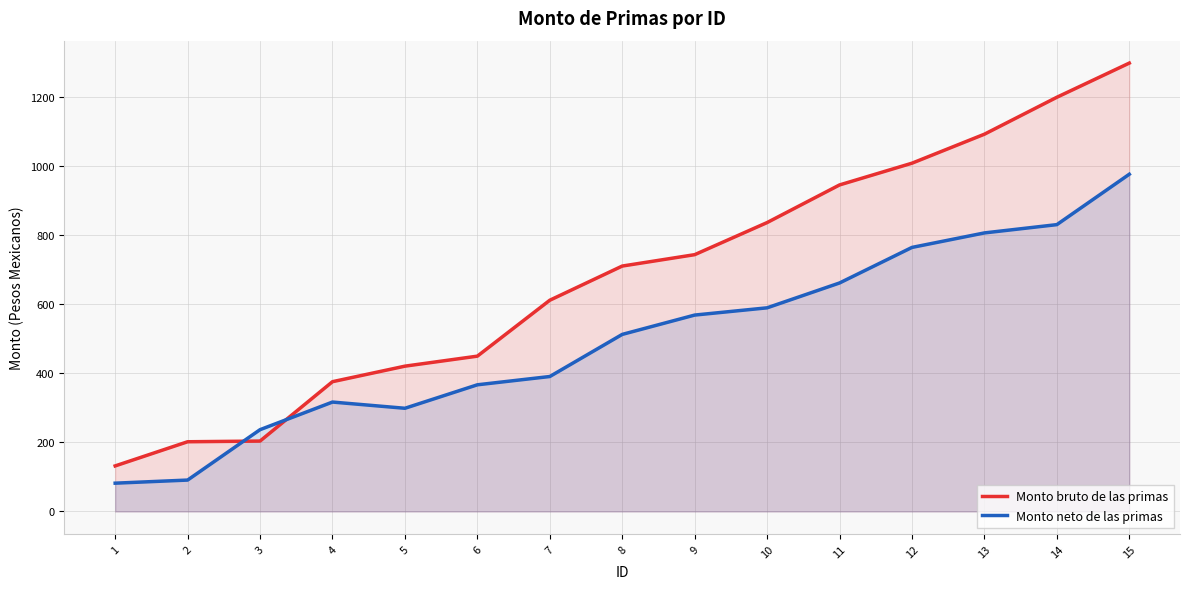

What are all the series names shown in the legend?

Monto bruto de las primas, Monto neto de las primas